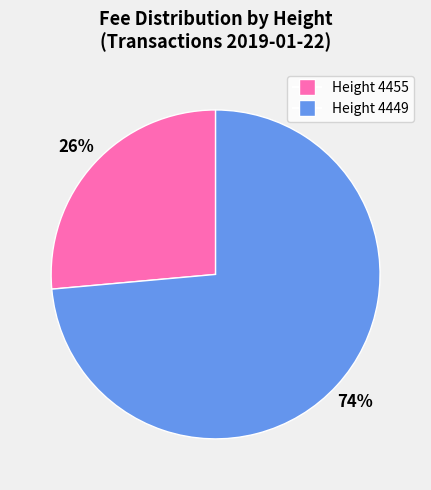

To the nearest percent, what is the combined percentage of Height 4449 and Height 4455?

100%